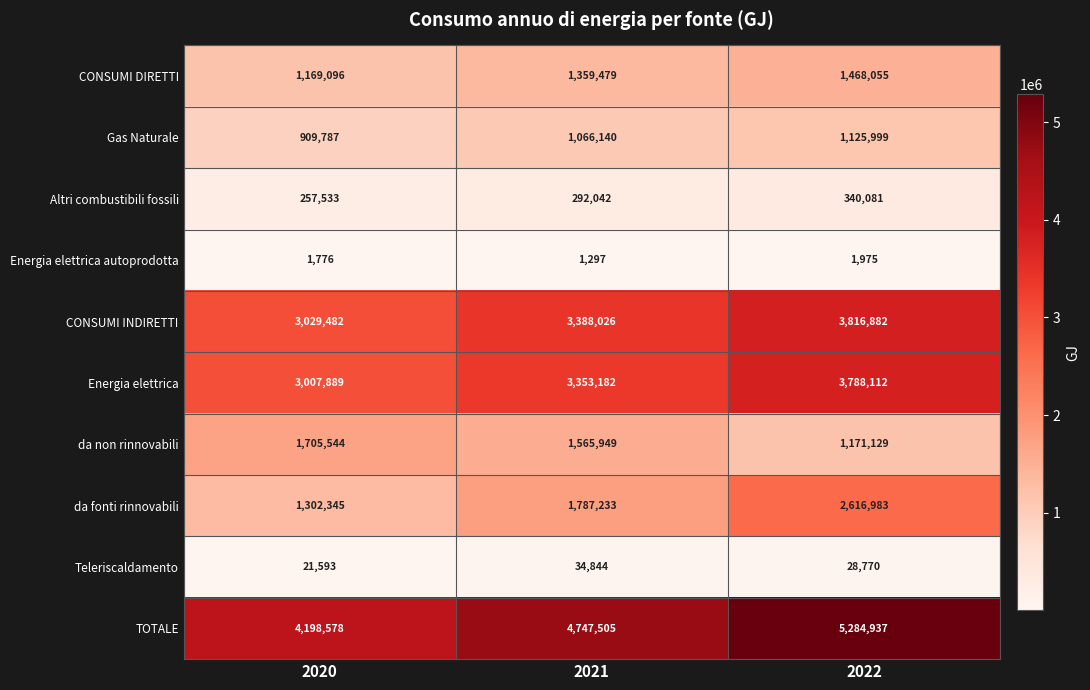

The CONSUMI INDIRETTI series shows 865933 at 2020. True or false?

False